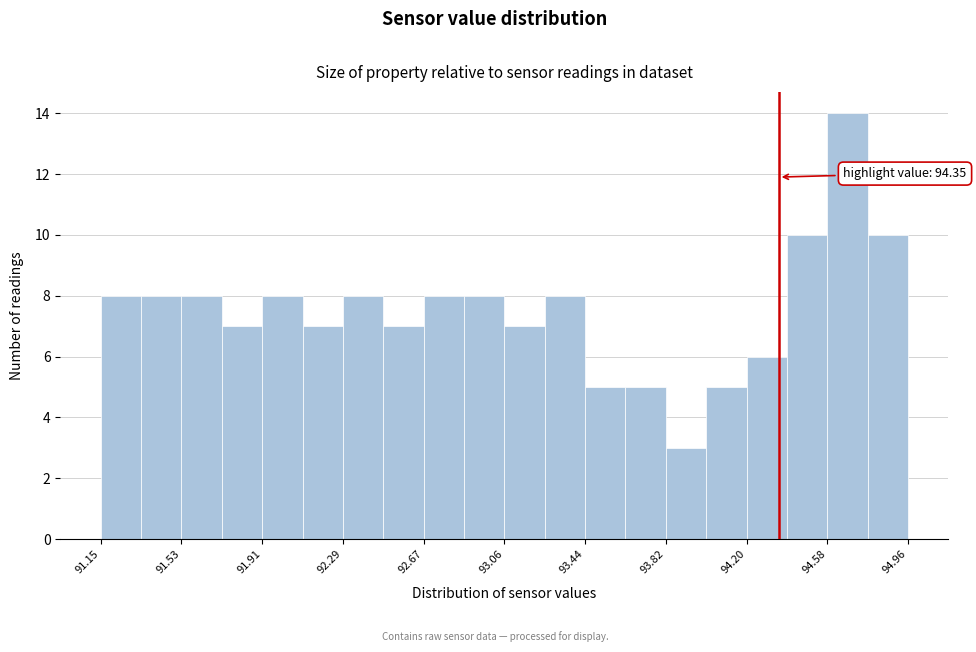

Around what value on the x-axis is the tallest bar? Give the approximate position of its centre, as read against the axis.

94.65